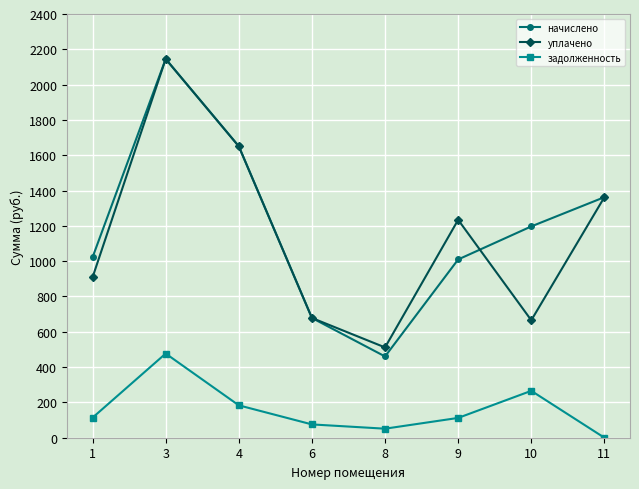

Which category has the highest value in the уплачено series?

3